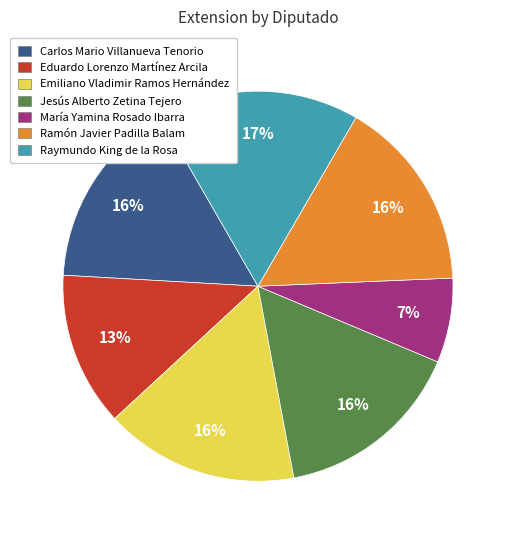

Does Ramón Javier Padilla Balam represent more than half of the total?

No